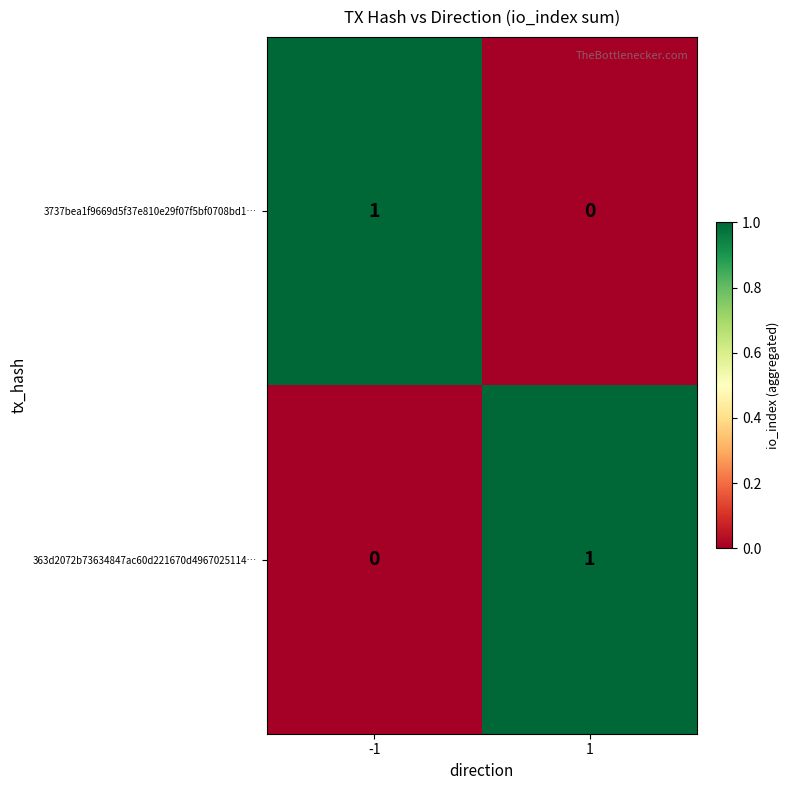

How many values in 363d2072b73634847ac60d221670d4967025114… are above zero?

1